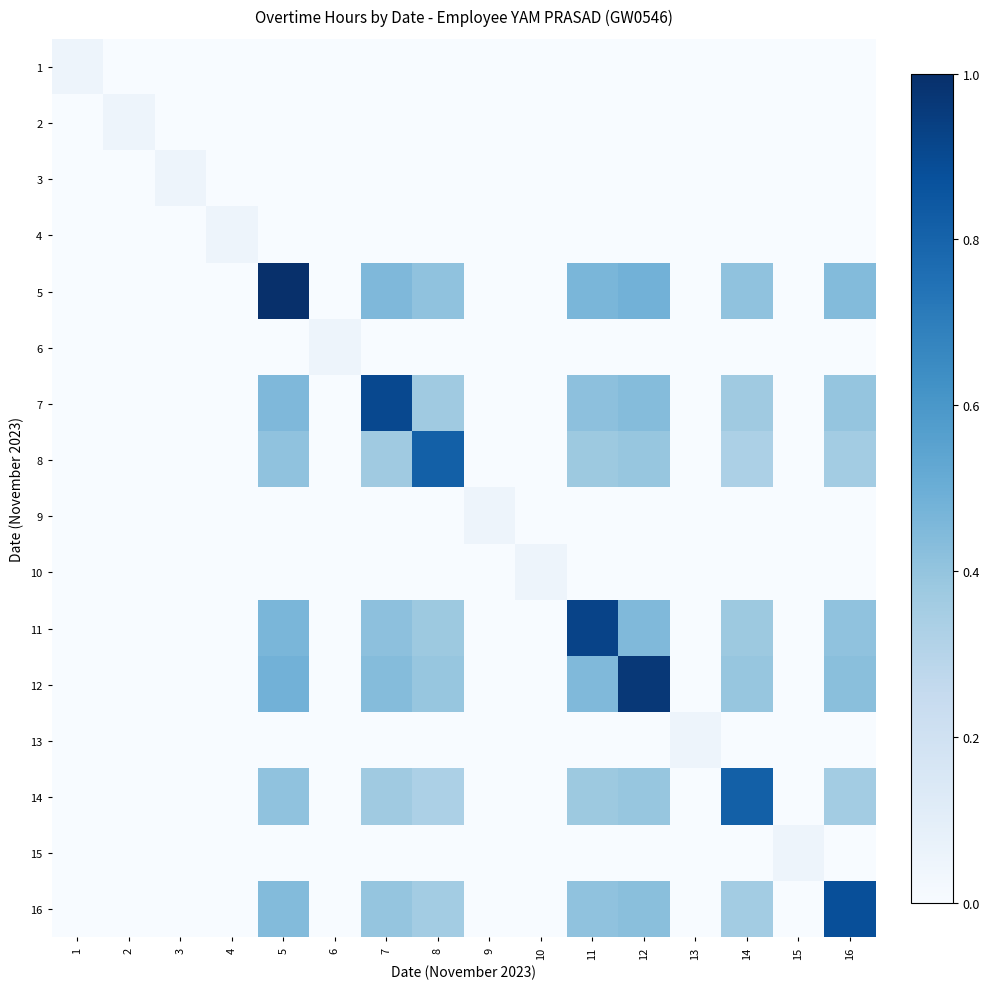

Reading right to left, what are all the values shown in this chart?

1: 16=0.0	15=0.0	14=0.0	13=0.0	12=0.0	11=0.0	10=0.0	9=0.0	8=0.0	7=0.0	6=0.0	5=0.0	4=0.0	3=0.0	2=0.0	1=0.1
2: 16=0.0	15=0.0	14=0.0	13=0.0	12=0.0	11=0.0	10=0.0	9=0.0	8=0.0	7=0.0	6=0.0	5=0.0	4=0.0	3=0.0	2=0.1	1=0.0
3: 16=0.0	15=0.0	14=0.0	13=0.0	12=0.0	11=0.0	10=0.0	9=0.0	8=0.0	7=0.0	6=0.0	5=0.0	4=0.0	3=0.1	2=0.0	1=0.0
4: 16=0.0	15=0.0	14=0.0	13=0.0	12=0.0	11=0.0	10=0.0	9=0.0	8=0.0	7=0.0	6=0.0	5=0.0	4=0.1	3=0.0	2=0.0	1=0.0
5: 16=0.4	15=0.0	14=0.4	13=0.0	12=0.5	11=0.5	10=0.0	9=0.0	8=0.4	7=0.5	6=0.0	5=1.0	4=0.0	3=0.0	2=0.0	1=0.0
6: 16=0.0	15=0.0	14=0.0	13=0.0	12=0.0	11=0.0	10=0.0	9=0.0	8=0.0	7=0.0	6=0.1	5=0.0	4=0.0	3=0.0	2=0.0	1=0.0
7: 16=0.4	15=0.0	14=0.4	13=0.0	12=0.4	11=0.4	10=0.0	9=0.0	8=0.4	7=0.9	6=0.0	5=0.5	4=0.0	3=0.0	2=0.0	1=0.0
8: 16=0.4	15=0.0	14=0.3	13=0.0	12=0.4	11=0.4	10=0.0	9=0.0	8=0.8	7=0.4	6=0.0	5=0.4	4=0.0	3=0.0	2=0.0	1=0.0
9: 16=0.0	15=0.0	14=0.0	13=0.0	12=0.0	11=0.0	10=0.0	9=0.1	8=0.0	7=0.0	6=0.0	5=0.0	4=0.0	3=0.0	2=0.0	1=0.0
10: 16=0.0	15=0.0	14=0.0	13=0.0	12=0.0	11=0.0	10=0.1	9=0.0	8=0.0	7=0.0	6=0.0	5=0.0	4=0.0	3=0.0	2=0.0	1=0.0
11: 16=0.4	15=0.0	14=0.4	13=0.0	12=0.4	11=0.9	10=0.0	9=0.0	8=0.4	7=0.4	6=0.0	5=0.5	4=0.0	3=0.0	2=0.0	1=0.0
12: 16=0.4	15=0.0	14=0.4	13=0.0	12=1.0	11=0.4	10=0.0	9=0.0	8=0.4	7=0.4	6=0.0	5=0.5	4=0.0	3=0.0	2=0.0	1=0.0
13: 16=0.0	15=0.0	14=0.0	13=0.1	12=0.0	11=0.0	10=0.0	9=0.0	8=0.0	7=0.0	6=0.0	5=0.0	4=0.0	3=0.0	2=0.0	1=0.0
14: 16=0.4	15=0.0	14=0.8	13=0.0	12=0.4	11=0.4	10=0.0	9=0.0	8=0.3	7=0.4	6=0.0	5=0.4	4=0.0	3=0.0	2=0.0	1=0.0
15: 16=0.0	15=0.1	14=0.0	13=0.0	12=0.0	11=0.0	10=0.0	9=0.0	8=0.0	7=0.0	6=0.0	5=0.0	4=0.0	3=0.0	2=0.0	1=0.0
16: 16=0.9	15=0.0	14=0.4	13=0.0	12=0.4	11=0.4	10=0.0	9=0.0	8=0.4	7=0.4	6=0.0	5=0.4	4=0.0	3=0.0	2=0.0	1=0.0